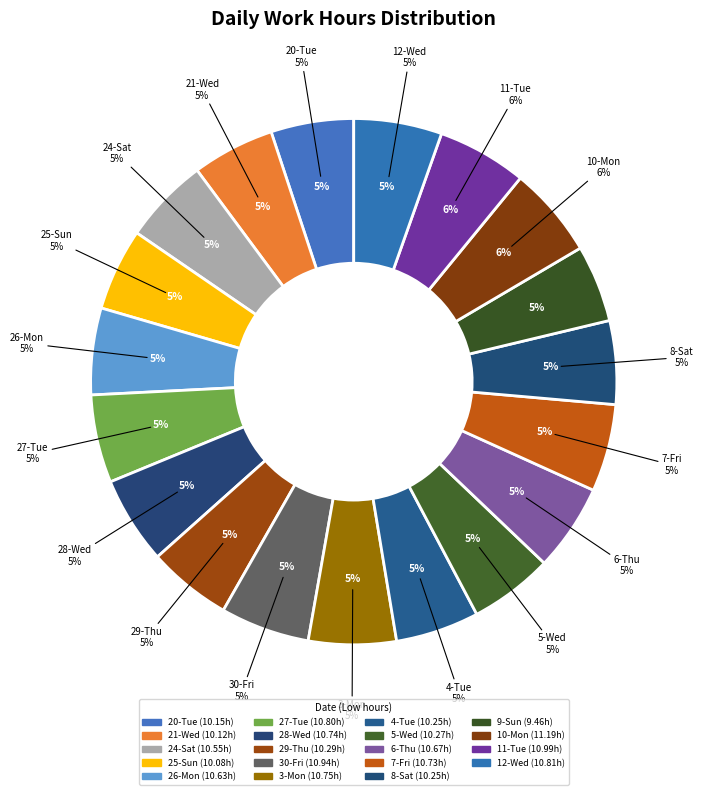

What portion of the pie excludes 27-Tue?

94.6%